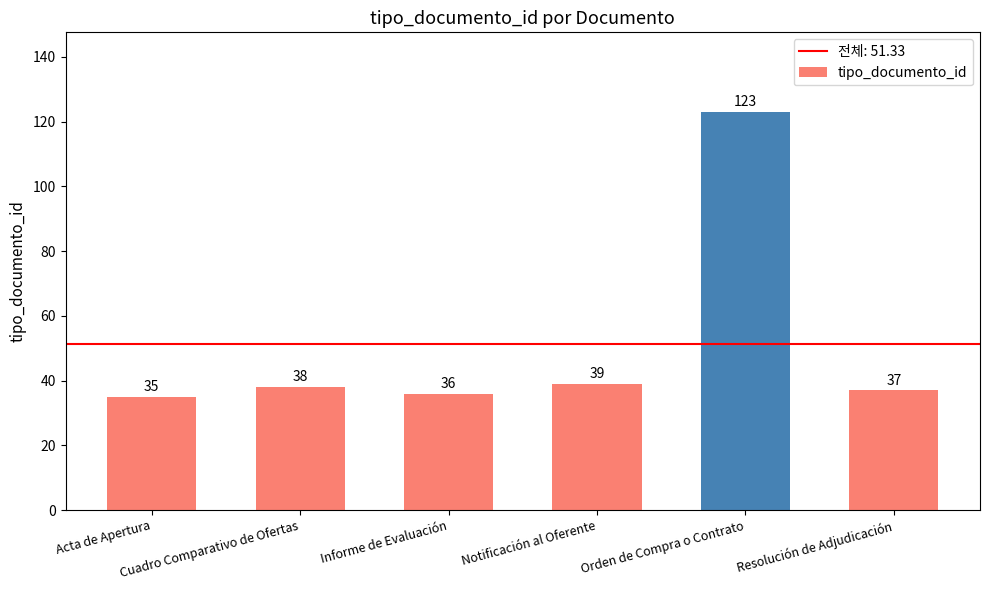

Which has a higher value, Orden de Compra o Contrato or Informe de Evaluación?

Orden de Compra o Contrato